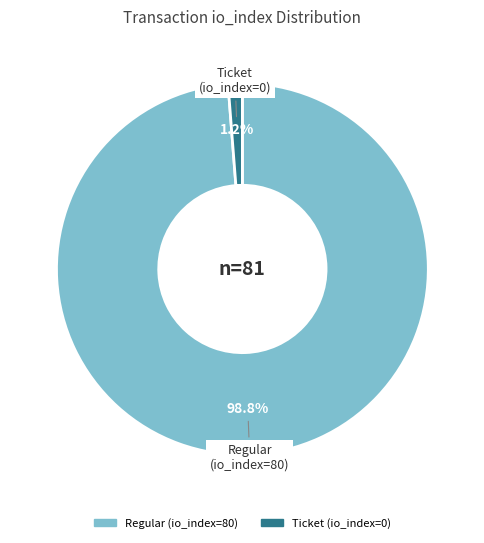

Rank the categories by value from lowest to highest.

Ticket (io_index=0), Regular (io_index=80)